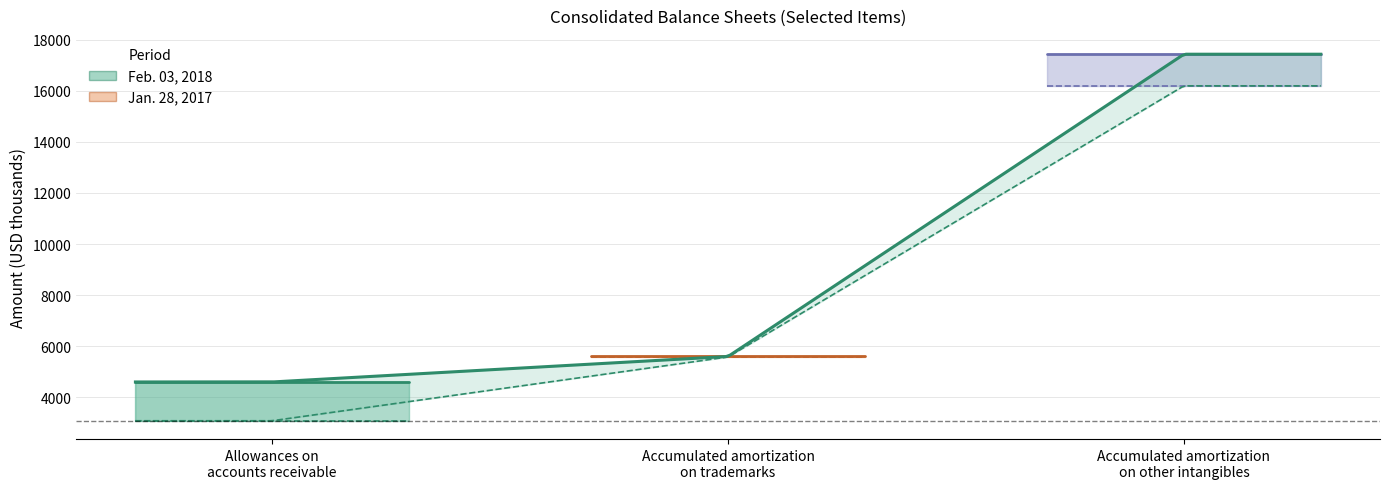

At which category is the sum across all series the highest?

Accumulated amortization
on other intangibles